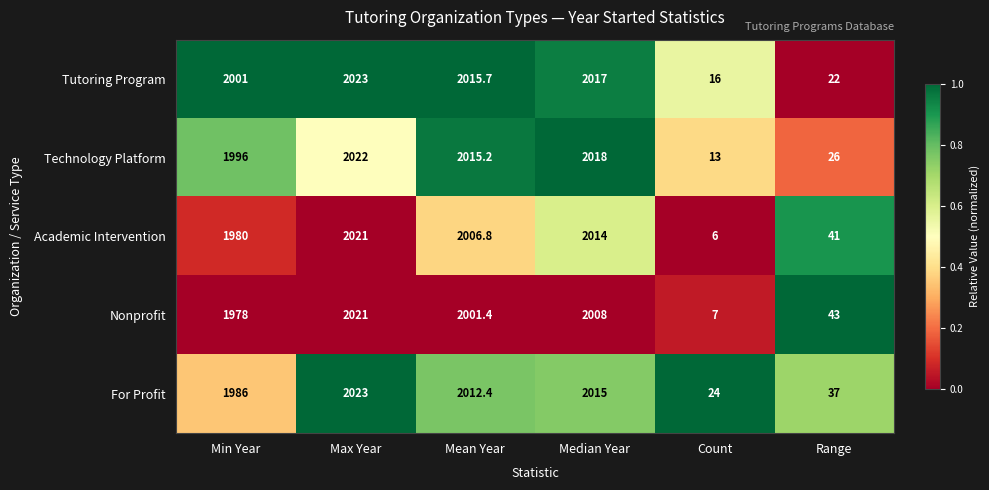

Reading left to right, transcribe all the data shown in this chart.

Tutoring Program: 2001.0	2023.0	2015.7	2017.0	16.0	22.0
Technology Platform: 1996.0	2022.0	2015.2	2018.0	13.0	26.0
Academic Intervention: 1980.0	2021.0	2006.8	2014.0	6.0	41.0
Nonprofit: 1978.0	2021.0	2001.4	2008.0	7.0	43.0
For Profit: 1986.0	2023.0	2012.4	2015.0	24.0	37.0